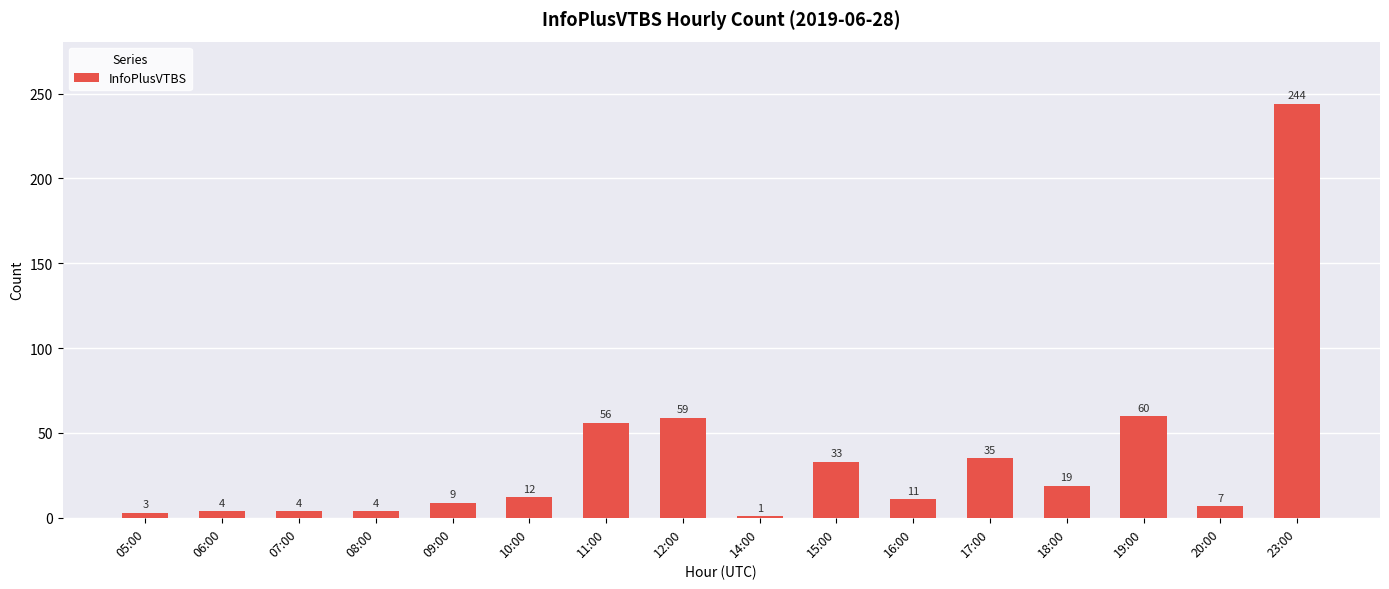

How many bars are there in total?

16